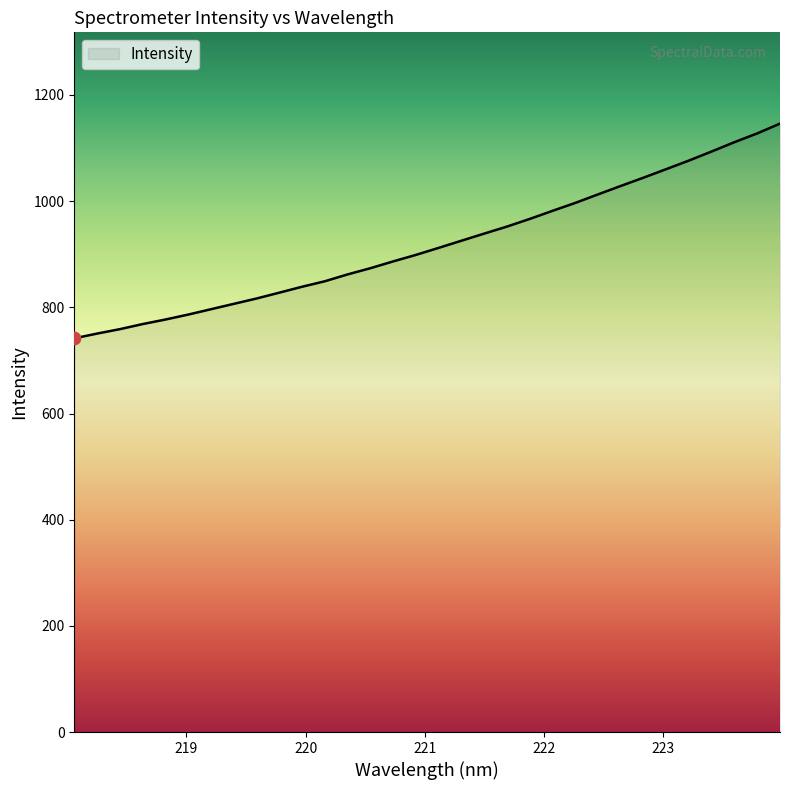

What is the difference between the maximum and minimum values?

404.5